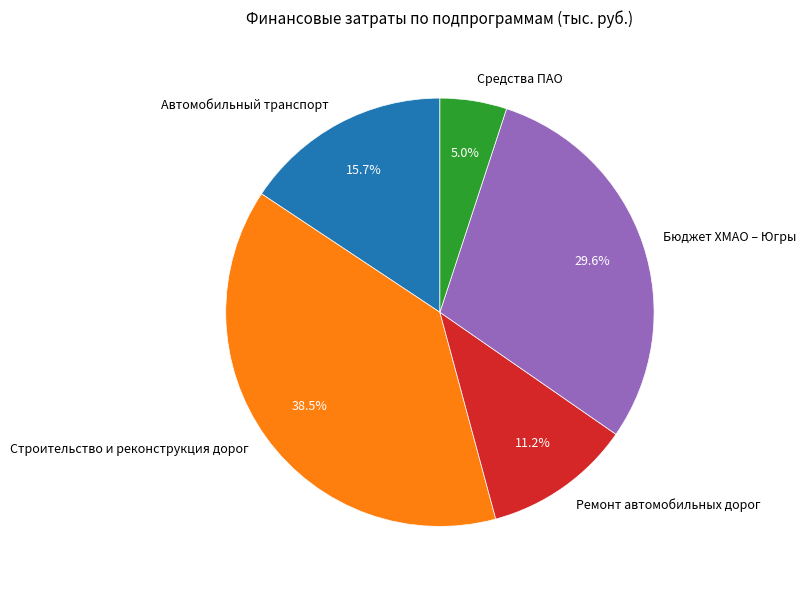

Which has a higher value, Средства ПАО or Строительство и реконструкция дорог?

Строительство и реконструкция дорог